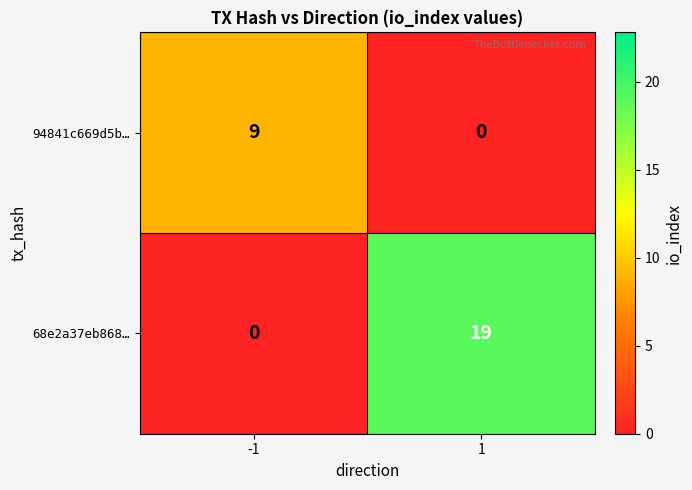

What is the difference between the 68e2a37eb868… values at 1 and -1?

19